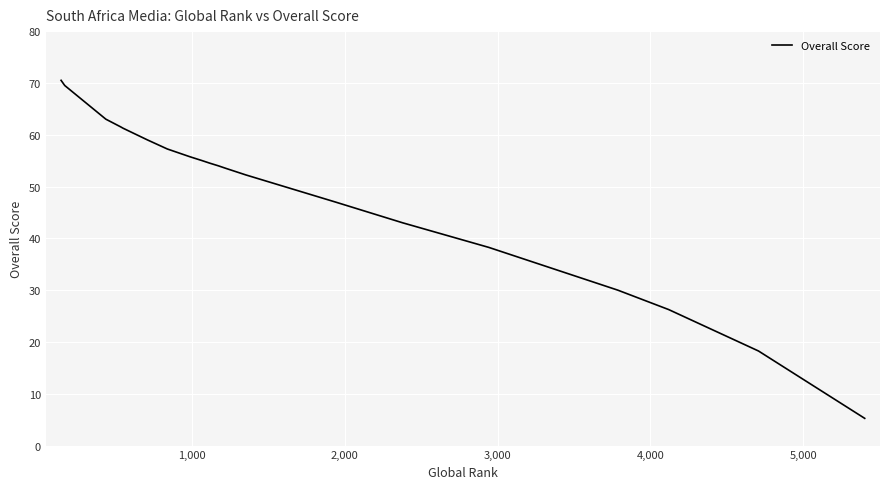

What is the maximum value shown in the chart?

70.5